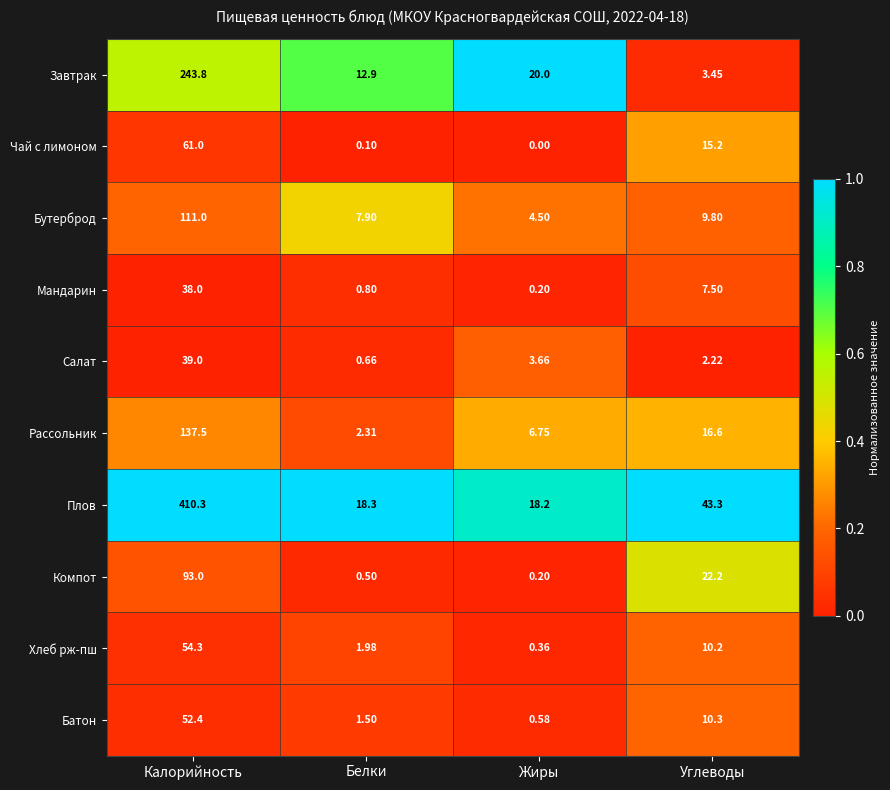

Which series changed the most between Белки and Углеводы?

Плов